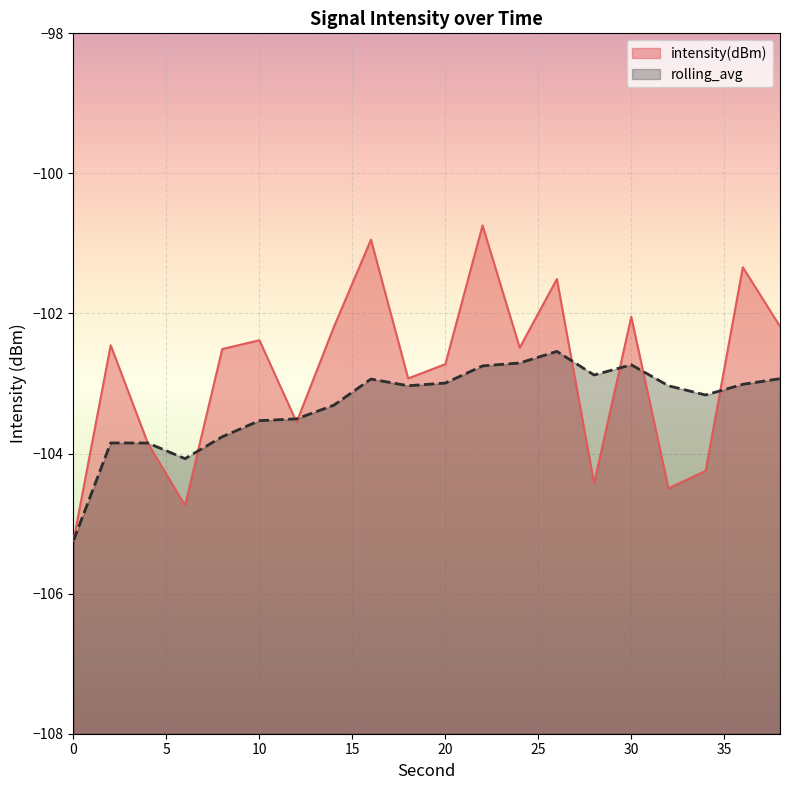

Is it true that intensity(dBm) equals -137.7 at 36?

False